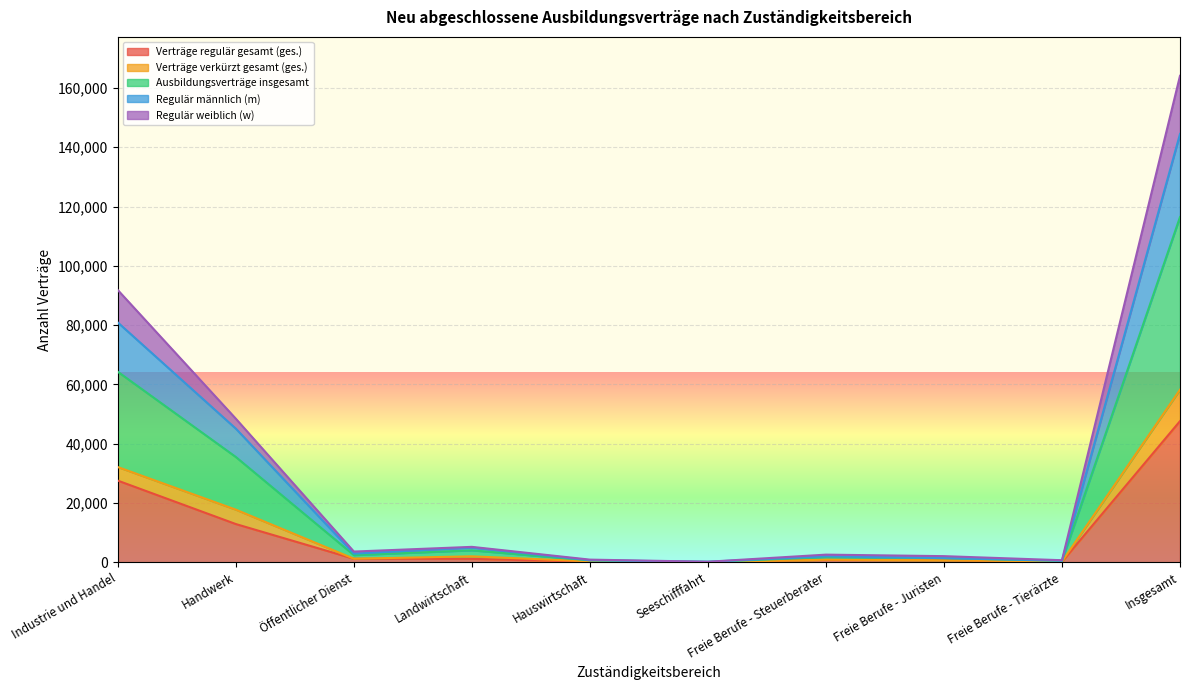

Reading left to right, transcribe all the data shown in this chart.

Verträge regulär gesamt (ges.): Industrie und Handel=27558	Handwerk=12912	Öffentlicher Dienst=1206	Landwirtschaft=1167	Hauswirtschaft=249	Seeschifffahrt=66	Freie Berufe - Steuerberater=831	Freie Berufe - Juristen=687	Freie Berufe - Tierärzte=192	Insgesamt=47631
Verträge verkürzt gesamt (ges.): Industrie und Handel=80895	Handwerk=45096	Öffentlicher Dienst=2940	Landwirtschaft=4995	Hauswirtschaft=702	Seeschifffahrt=198	Freie Berufe - Steuerberater=2022	Freie Berufe - Juristen=1425	Freie Berufe - Tierärzte=528	Insgesamt=144495
Ausbildungsverträge insgesamt: Industrie und Handel=64272	Handwerk=35532	Öffentlicher Dienst=2430	Landwirtschaft=4053	Hauswirtschaft=669	Seeschifffahrt=138	Freie Berufe - Steuerberater=1767	Freie Berufe - Juristen=1401	Freie Berufe - Tierärzte=522	Insgesamt=116472
Regulär männlich (m): Industrie und Handel=32136	Handwerk=17766	Öffentlicher Dienst=1215	Landwirtschaft=2025	Hauswirtschaft=333	Seeschifffahrt=69	Freie Berufe - Steuerberater=885	Freie Berufe - Juristen=699	Freie Berufe - Tierärzte=261	Insgesamt=58236
Regulär weiblich (w): Industrie und Handel=91830	Handwerk=48444	Öffentlicher Dienst=3636	Landwirtschaft=5220	Hauswirtschaft=918	Seeschifffahrt=204	Freie Berufe - Steuerberater=2598	Freie Berufe - Juristen=2088	Freie Berufe - Tierärzte=714	Insgesamt=164103